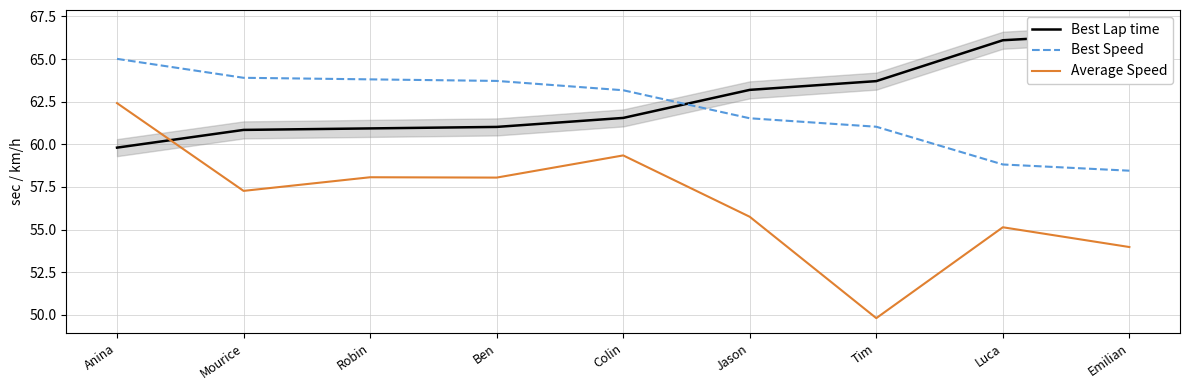

The value of Best Lap time at Robin is 60.9. True or false?

True